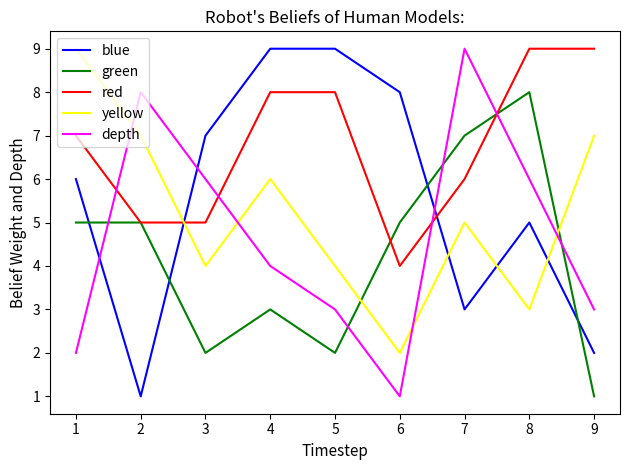

In depth, how many points are lower than both neighbors (excluding endpoints)?

1